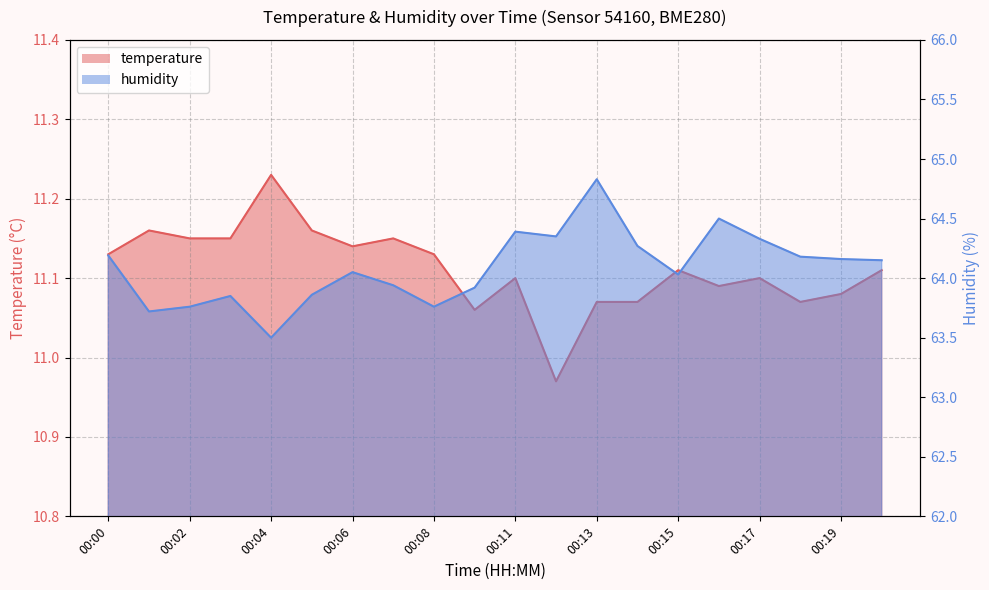

Where does the humidity series first go above 64?

00:00